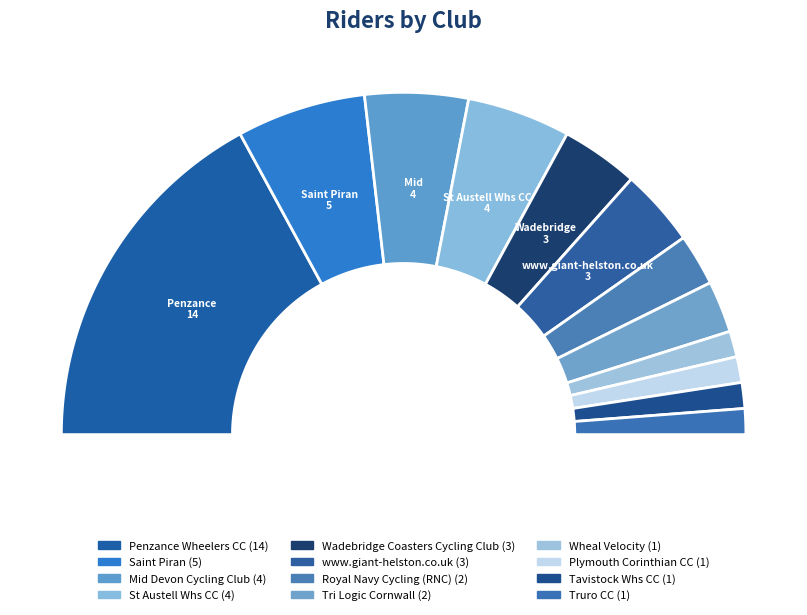

What is the ratio of the value at St Austell Whs CC to the value at Saint Piran?

0.8